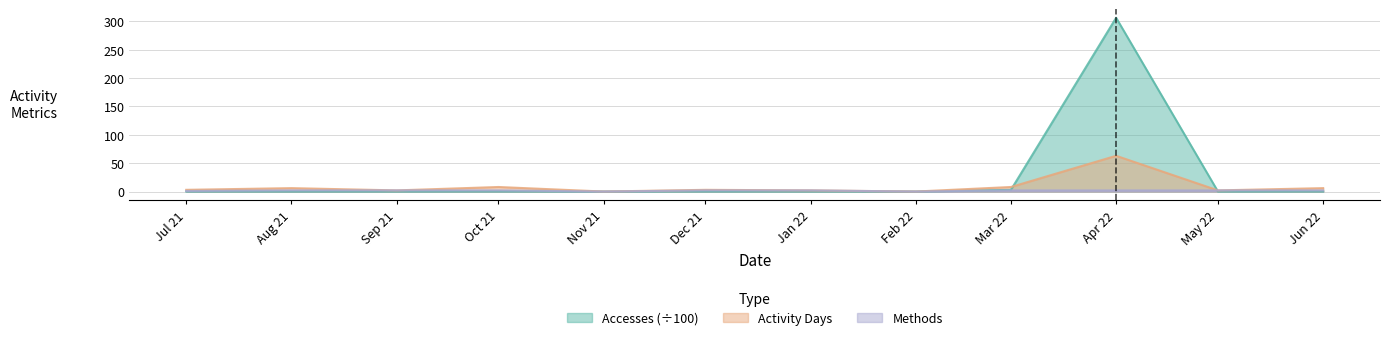

What is the sum of the Activity Days values at Dec 21 and Jul 21?

6.0